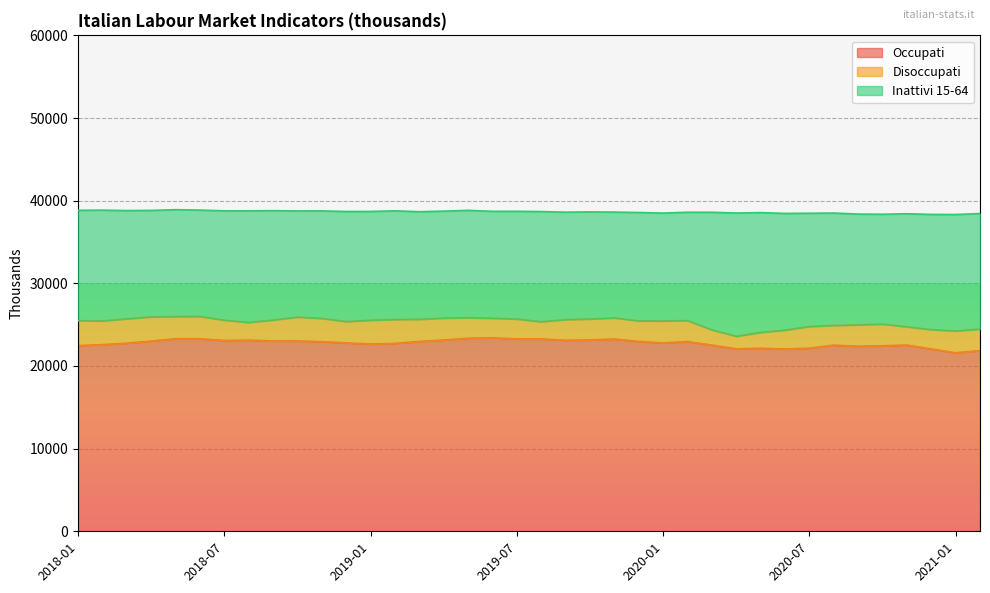

How many values in the Disoccupati series are below 2587?

19